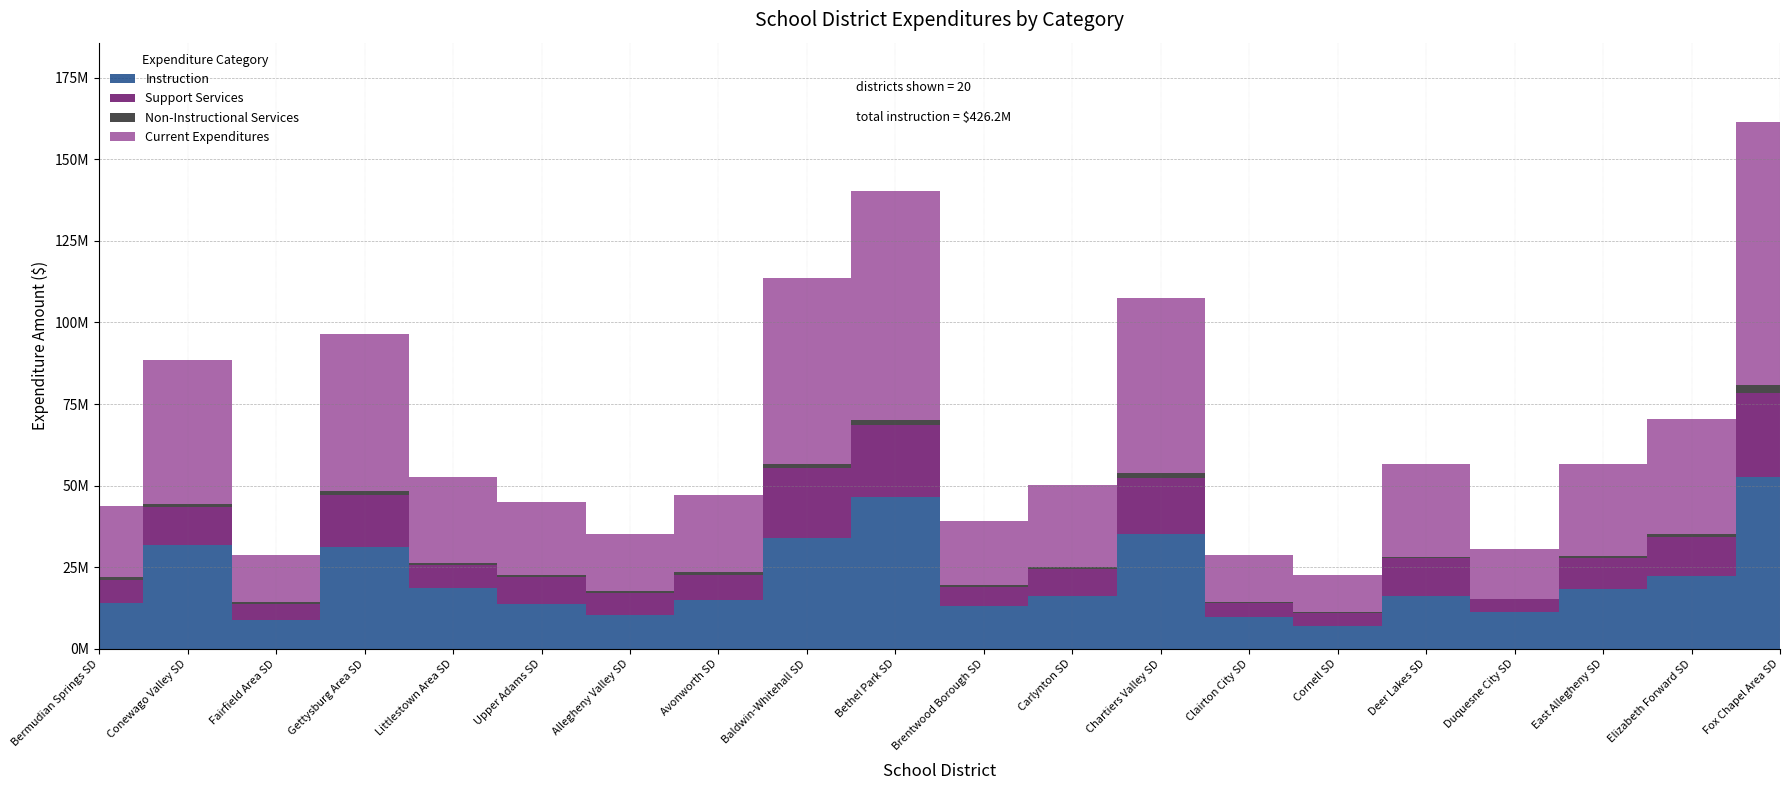

Which category has the lowest value across all series?

Duquesne City SD